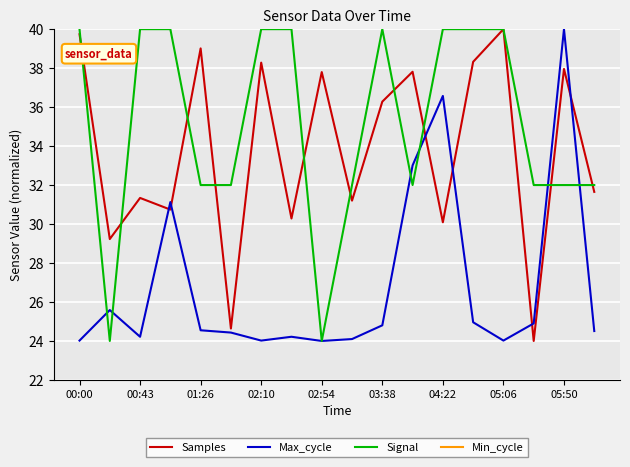

How many times do Max_cycle and Signal cross each other?

6